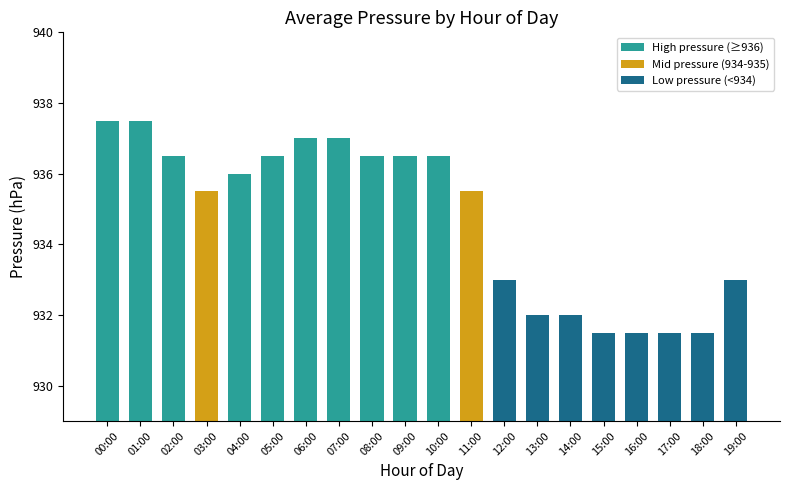

What is the sum of all values?

18694.5